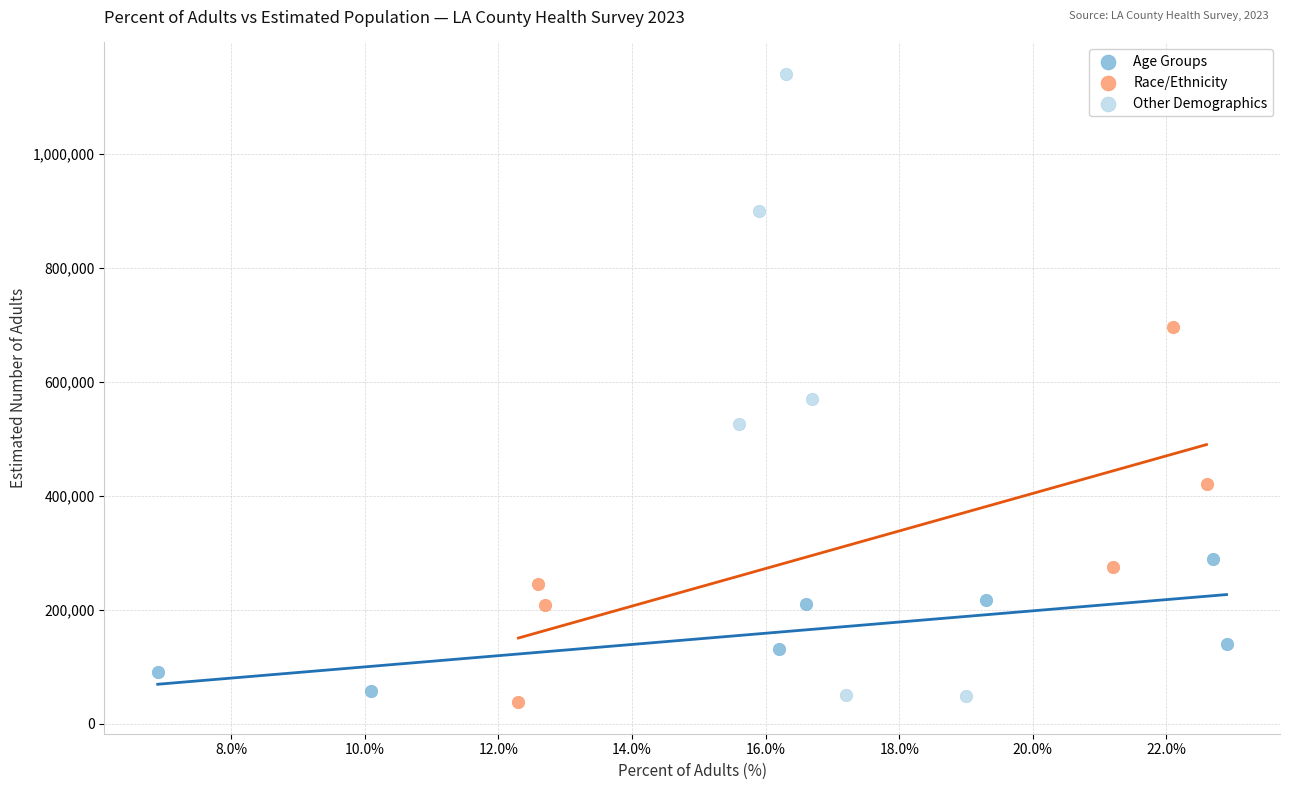

What are all the series names shown in the legend?

Age Groups, Race/Ethnicity, Other Demographics